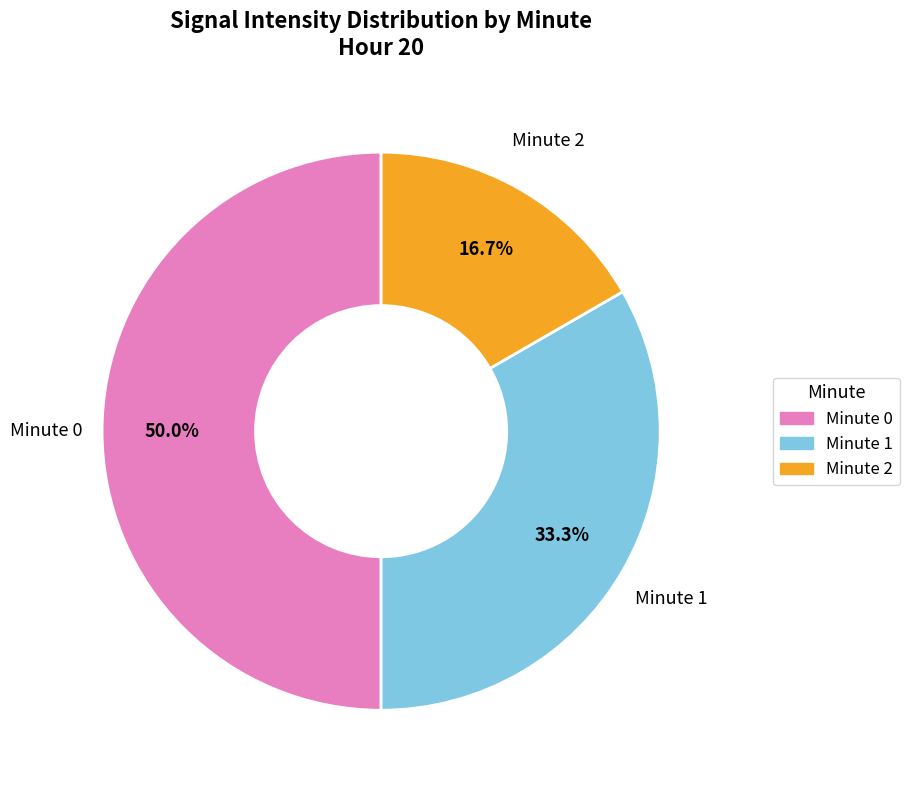

Approximately how many times larger is the value at Minute 2 compared to Minute 1?

0.5